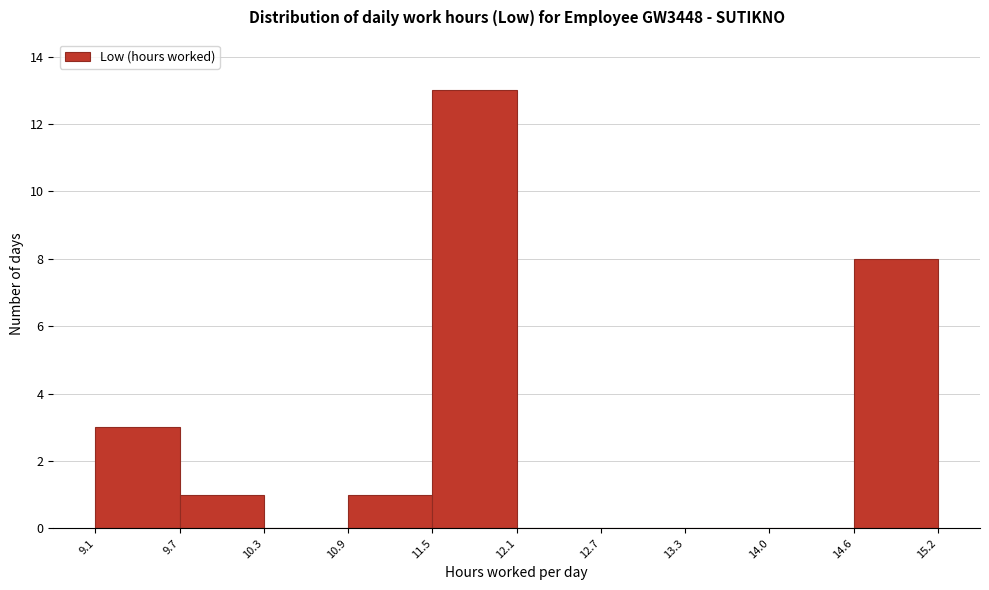

What is the height of the bar covering 9.1 to 9.7 on the x-axis? The values are not printed on the chart, so give them approximately, as read against the axis.

3